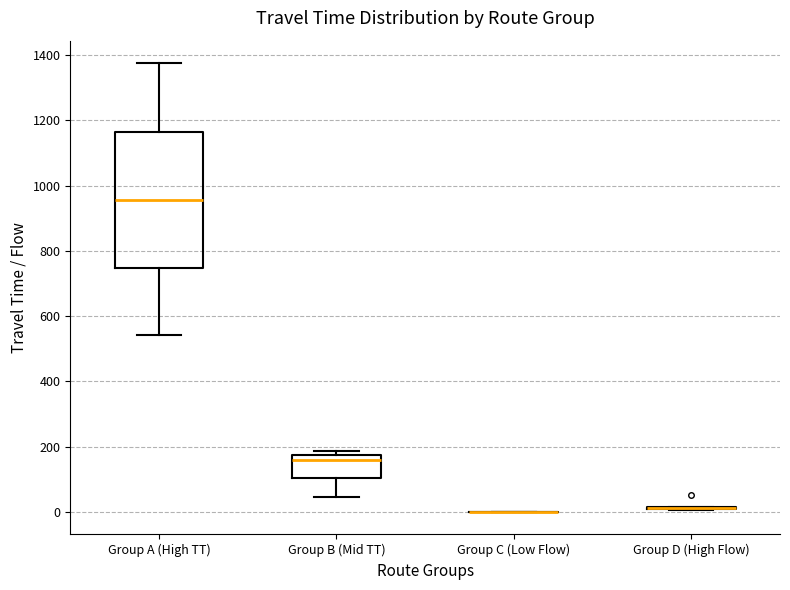

Reading left to right, read every box against the y-axis: the position of its median line, the range the box covers, and the ends of its whiskers. The values are not printed on the chart, so give them approximately, as read against the axis.

Group A (High TT): median 960, box 740 to 1160, whiskers 540 to 1380
Group B (Mid TT): median 160, box 100 to 180, whiskers 40 to 180 (just above the box's upper edge)
Group C (Low Flow): box collapsed to a line at 0, whiskers 0 to 0
Group D (High Flow): box collapsed to a line at 20, whiskers 0 to 20